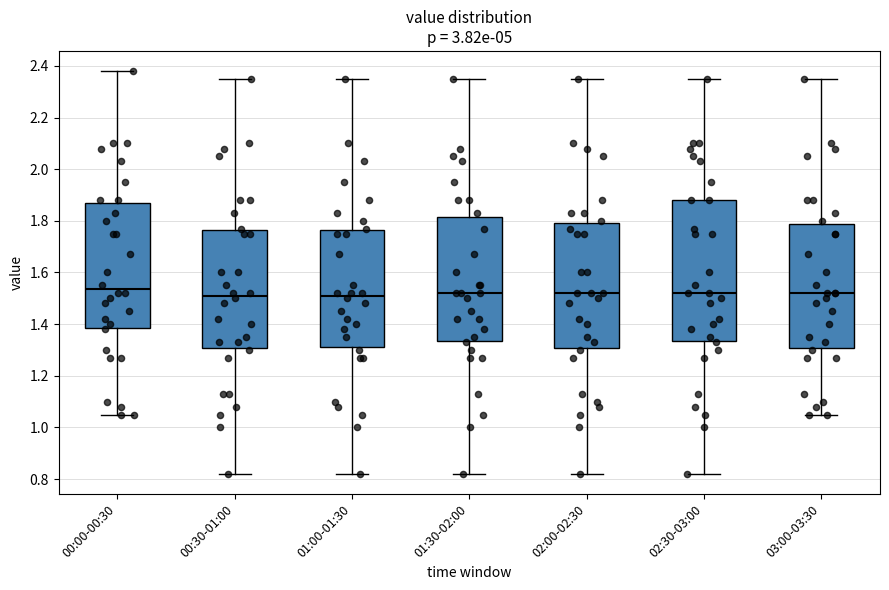

Where does the upper whisker of the box for 02:00-02:30 end on the y-axis? The values are not printed on the chart, so give them approximately, as read against the axis.

2.36